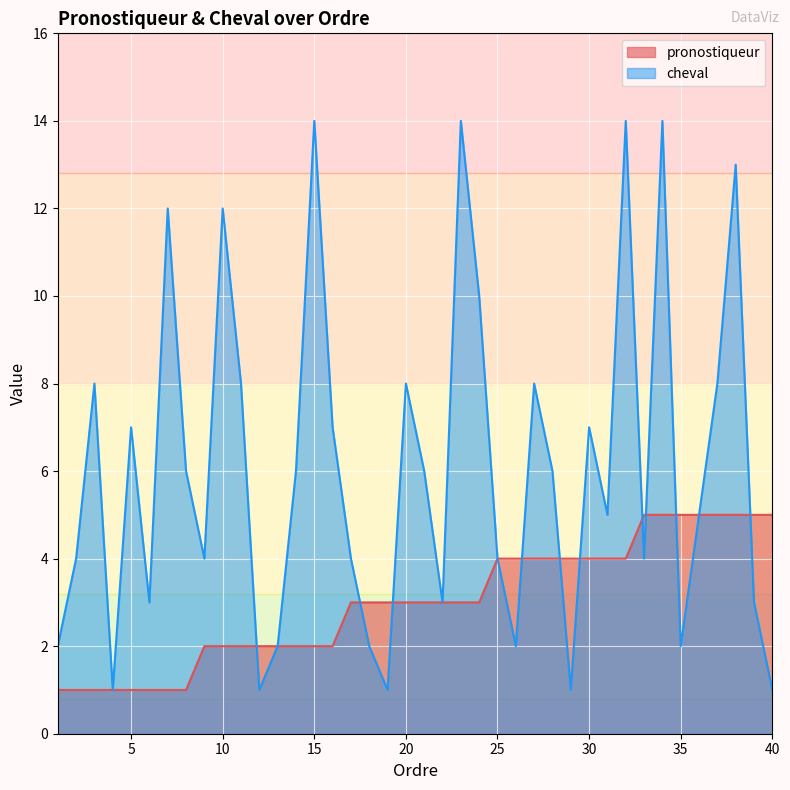

Does the chart display data point markers on the line(s)?

No